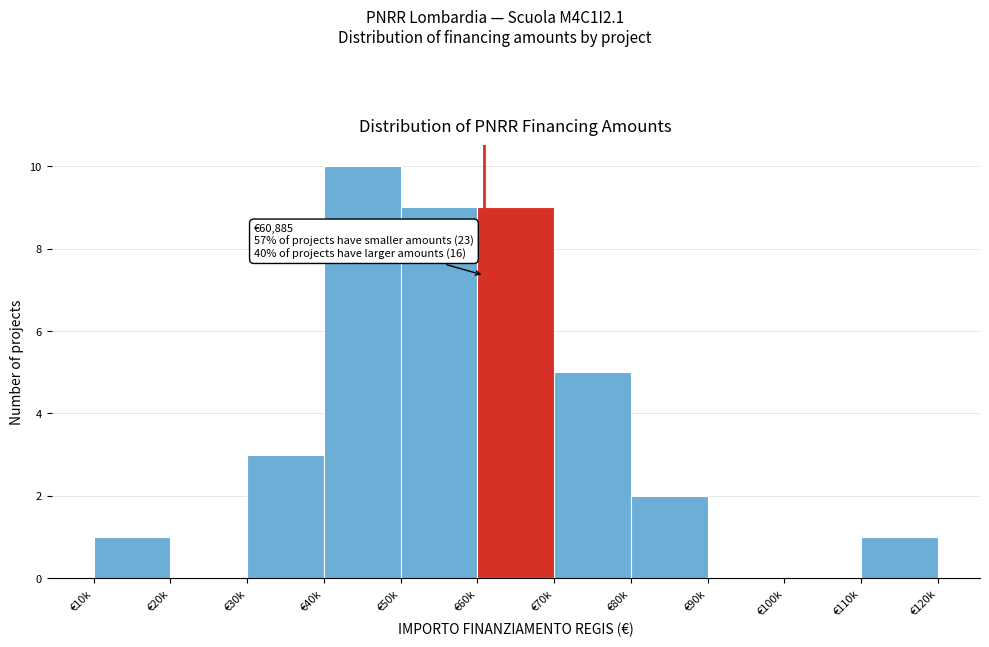

Reading left to right, extract all data points from this chart.

€10k=1	€20k=0	€30k=3	€40k=10	€50k=9	€60k=9	€70k=5	€80k=2	€90k=0	€100k=0	€110k=1